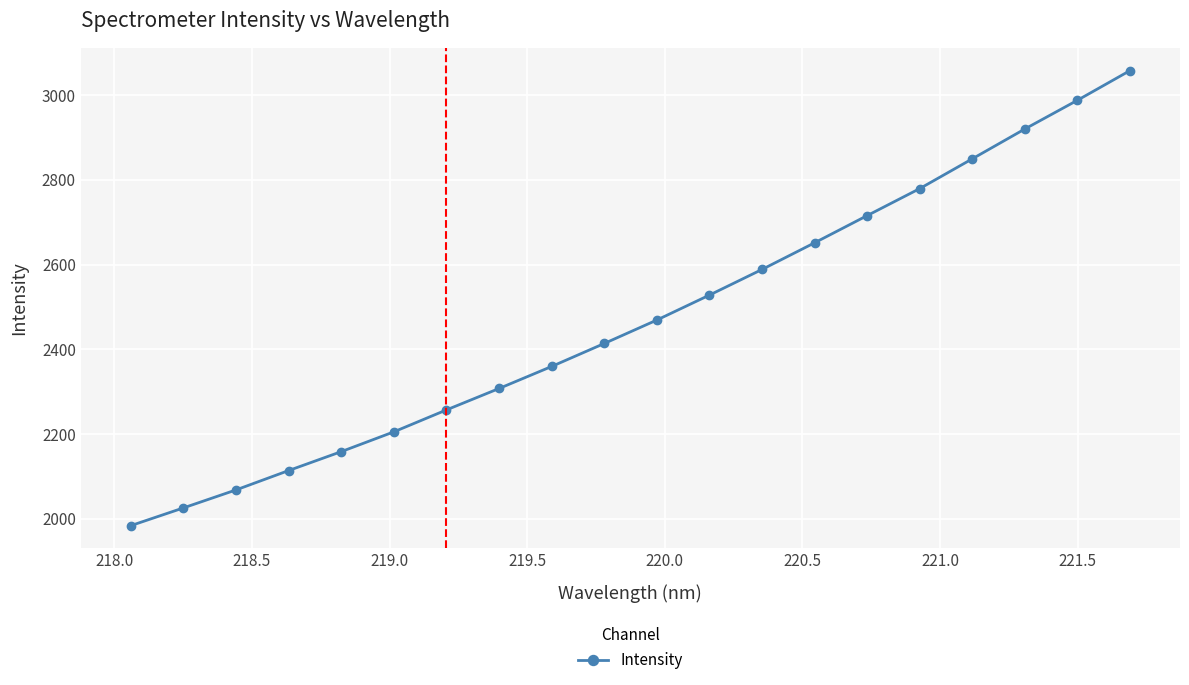

What is the greatest value displayed?

3058.2